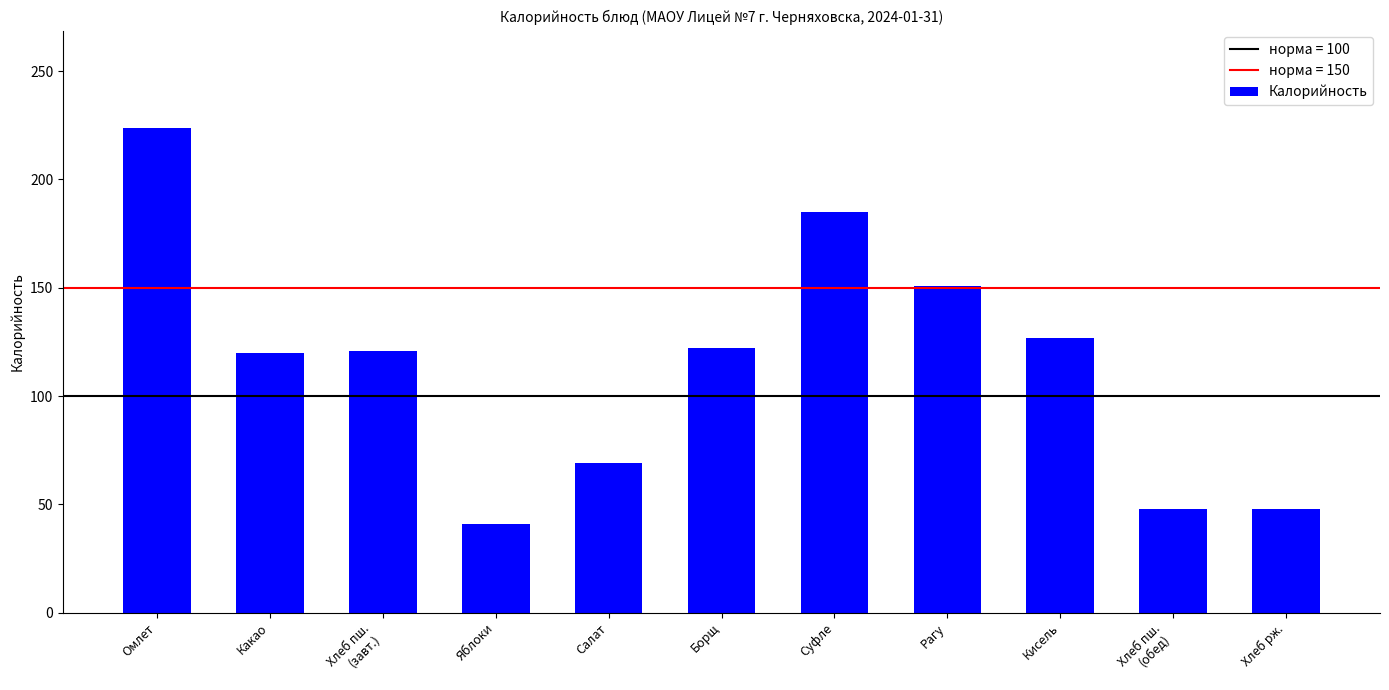

Which label corresponds to the largest value in the chart?

Омлет